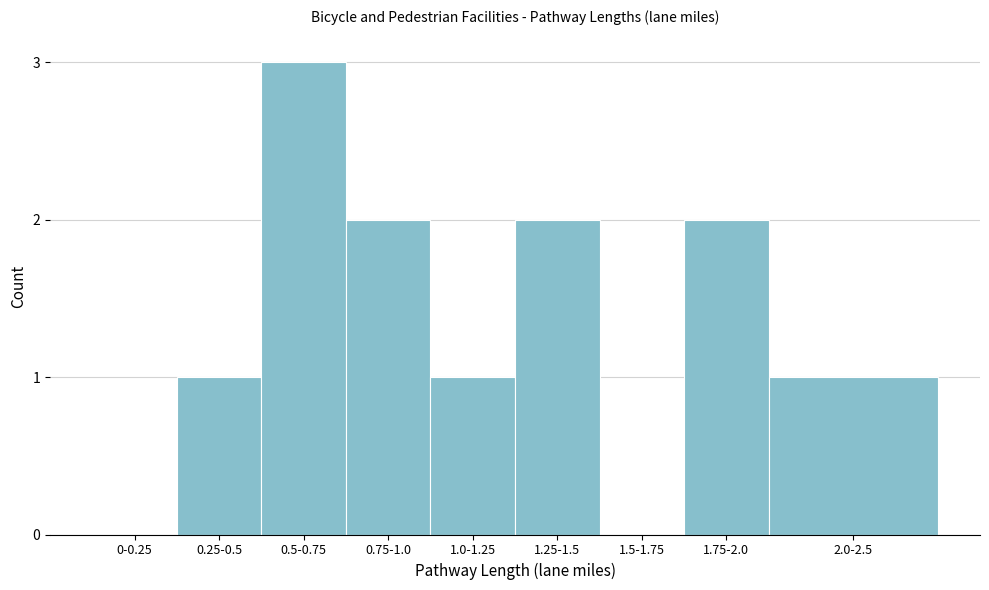

Reading right to left, what are all the values shown in this chart?

2.0-2.5=1	1.75-2.0=2	1.5-1.75=0	1.25-1.5=2	1.0-1.25=1	0.75-1.0=2	0.5-0.75=3	0.25-0.5=1	0-0.25=0